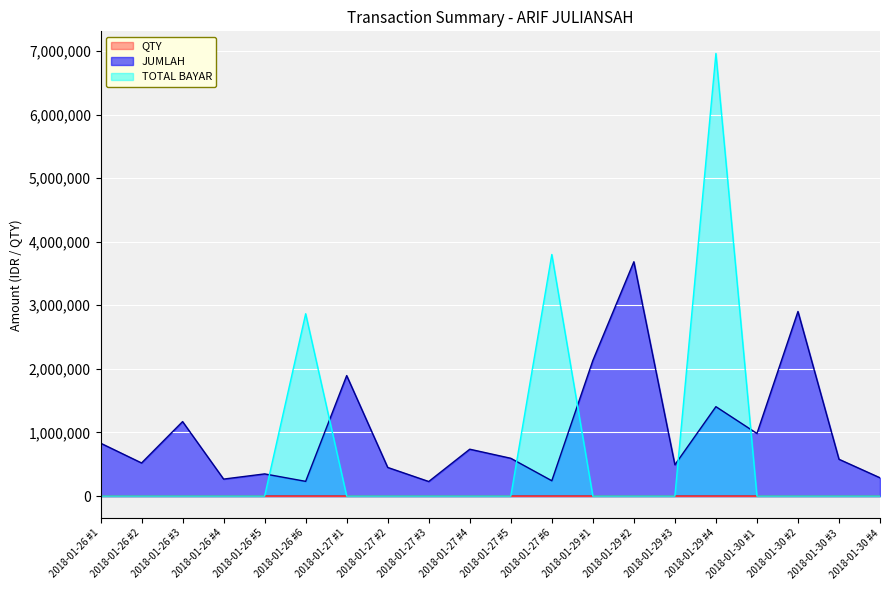

What is the approximate value of QTY at 2018-01-29 #4, to the nearest 10?

10